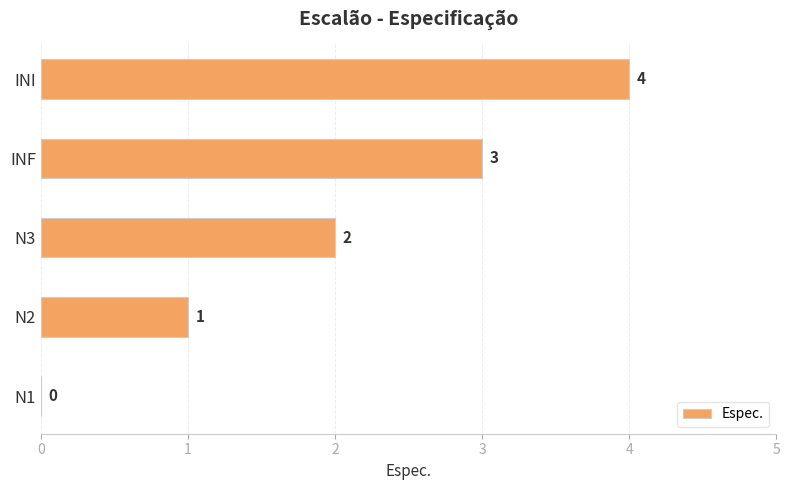

At which label is the value closest to 2?

N3